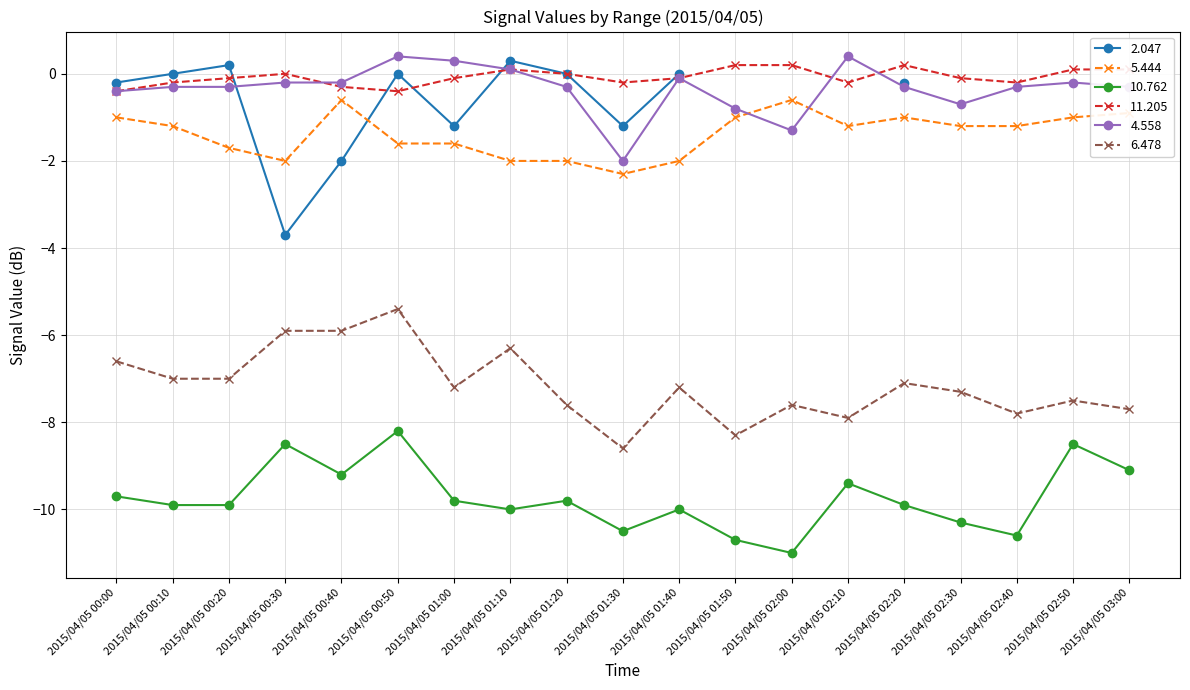

True or false: 5.444 and 10.762 intersect in this chart.

False